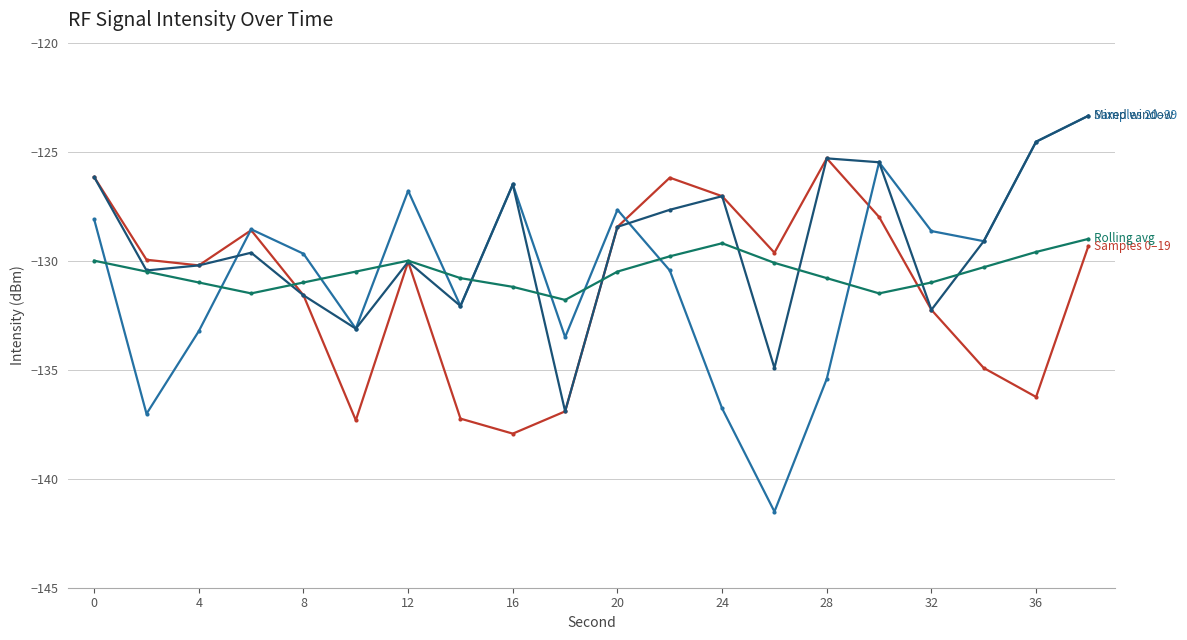

What is the maximum value shown in the chart?

-123.4